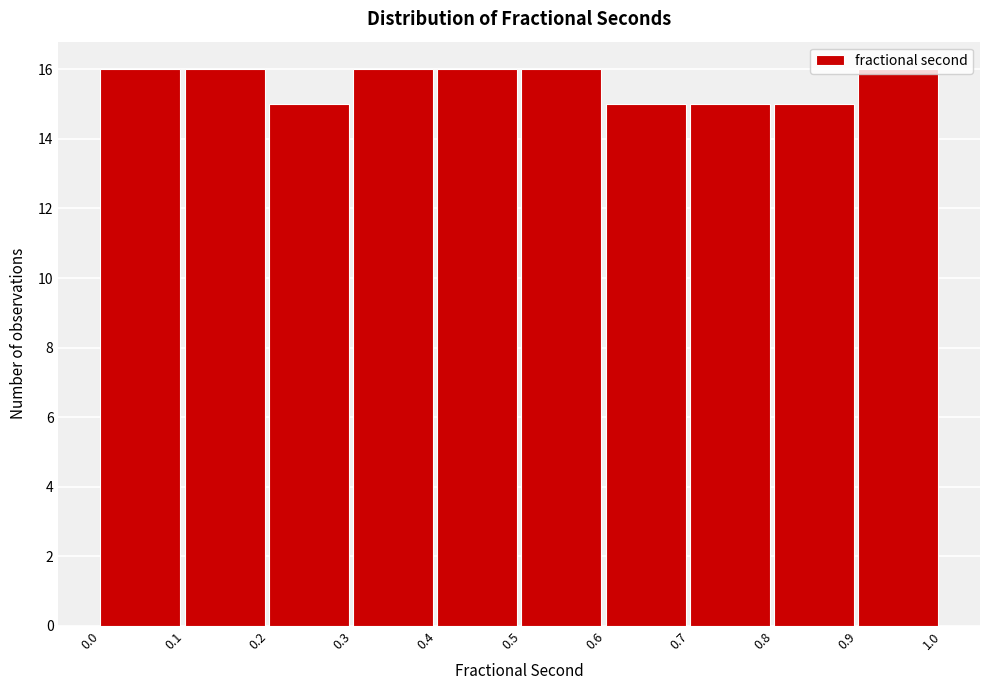

How tall is the bar that spans 0.8 to 0.9 on the x-axis? The values are not printed on the chart, so give them approximately, as read against the axis.

15